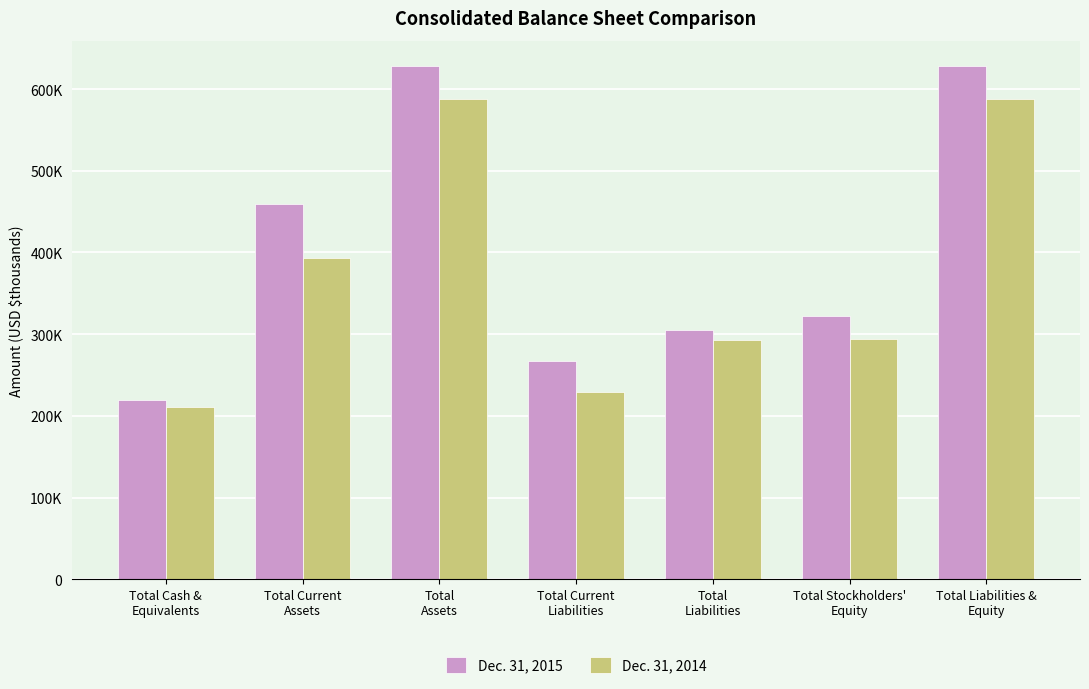

Is the value of Dec. 31, 2014 at Total
Liabilities greater than the value of Dec. 31, 2015 at Total Liabilities &
Equity?

No